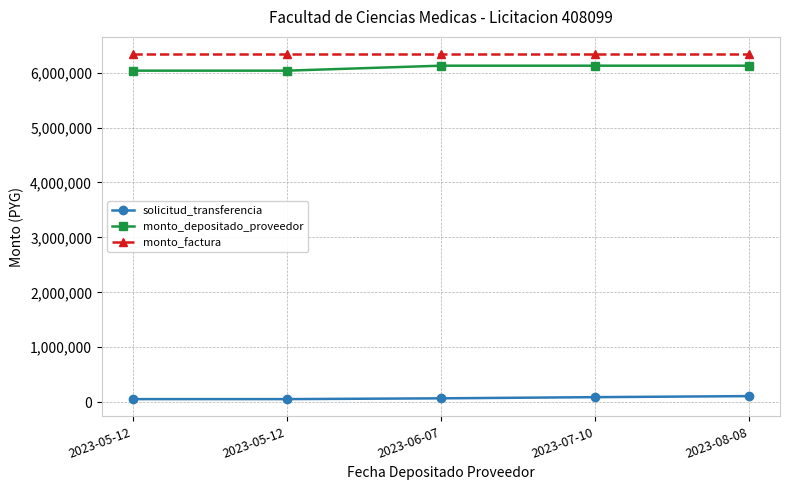

What are all the series names shown in the legend?

solicitud_transferencia, monto_depositado_proveedor, monto_factura